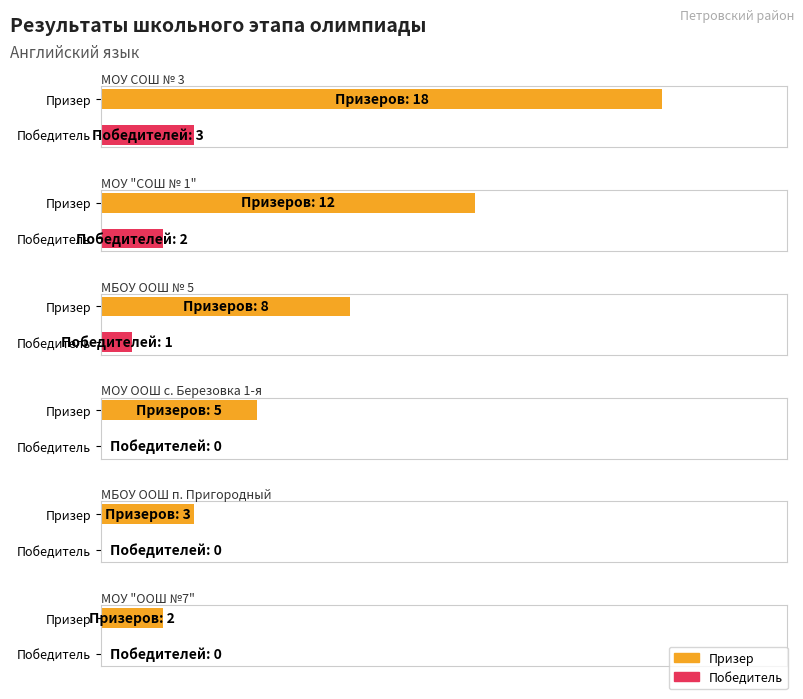

The value of Призер at МОУ "ООШ №7" is 3. True or false?

False